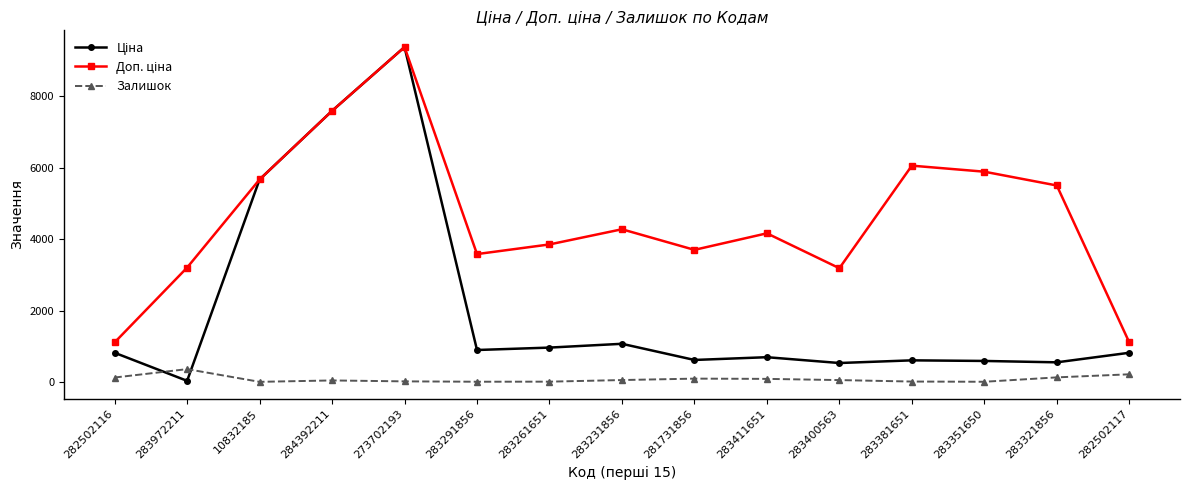

What is the maximum value shown in the chart?

9384.0